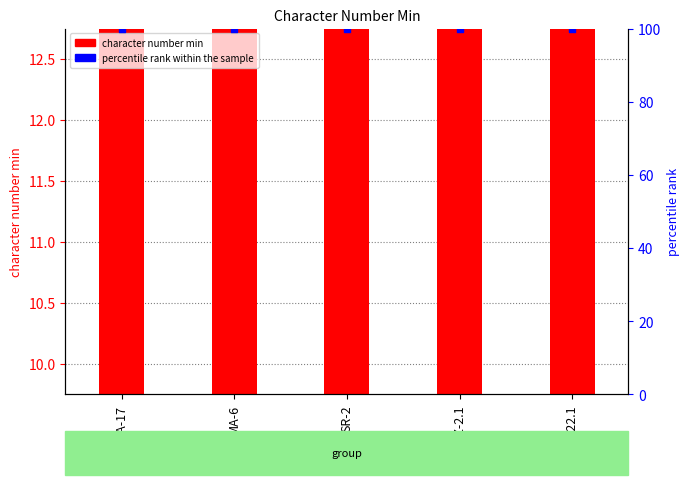

Which series has the largest Y range (max minus min)?

character number min